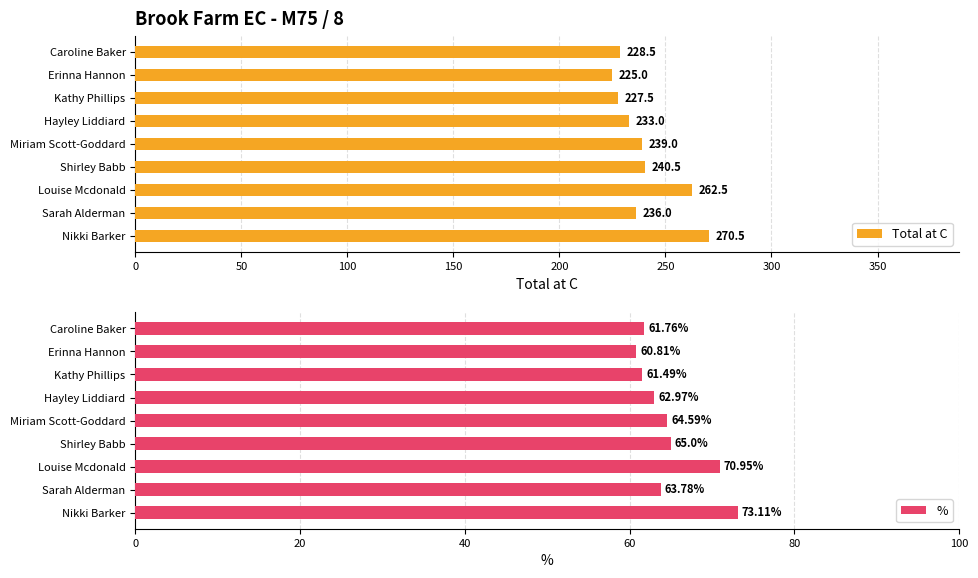

What is the average value of the Total at C series?

240.3